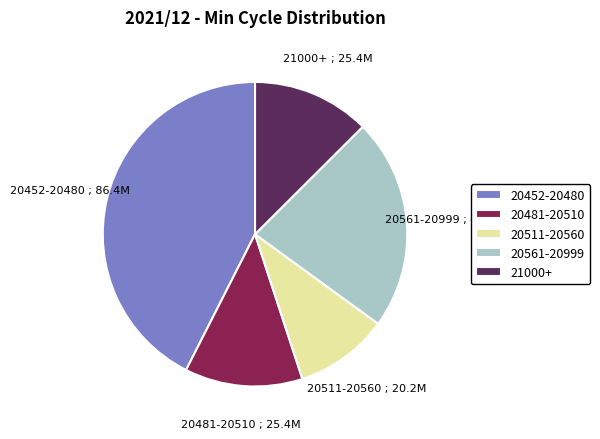

Which slice is the smallest?

20511-20560